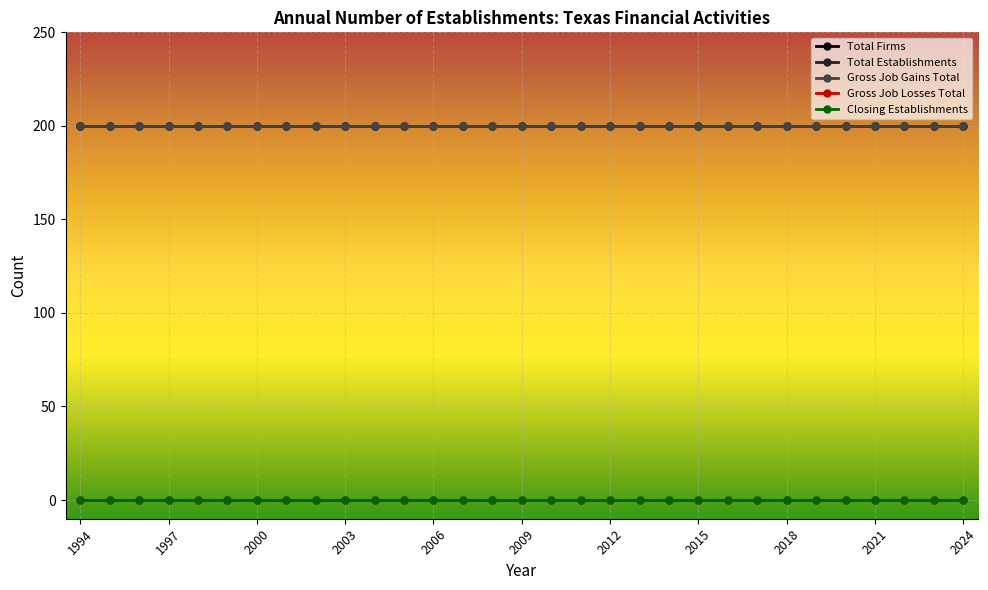

True or false: Total Establishments has more than 1 points higher than both neighbors.

False